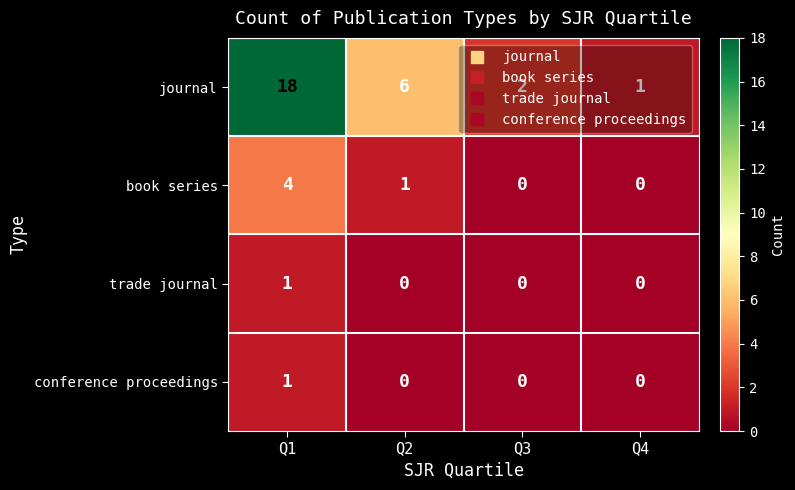

Count the book series values in the range 0 to 4.

4